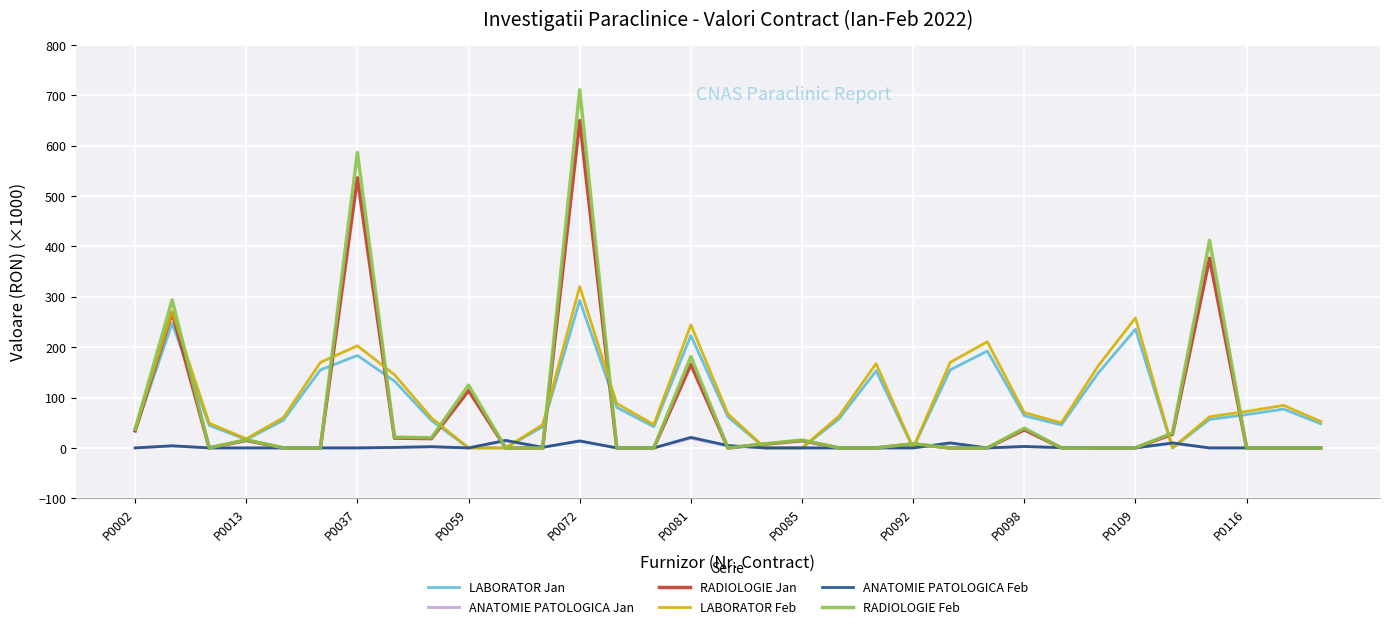

What is the maximum value shown in the chart?

710.8